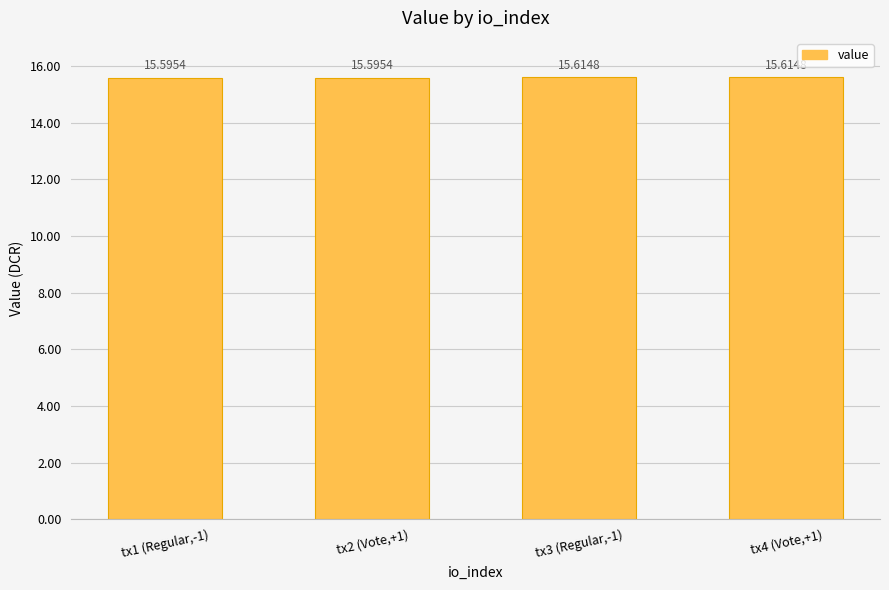

Read the value at tx2 (Vote,+1).

15.6